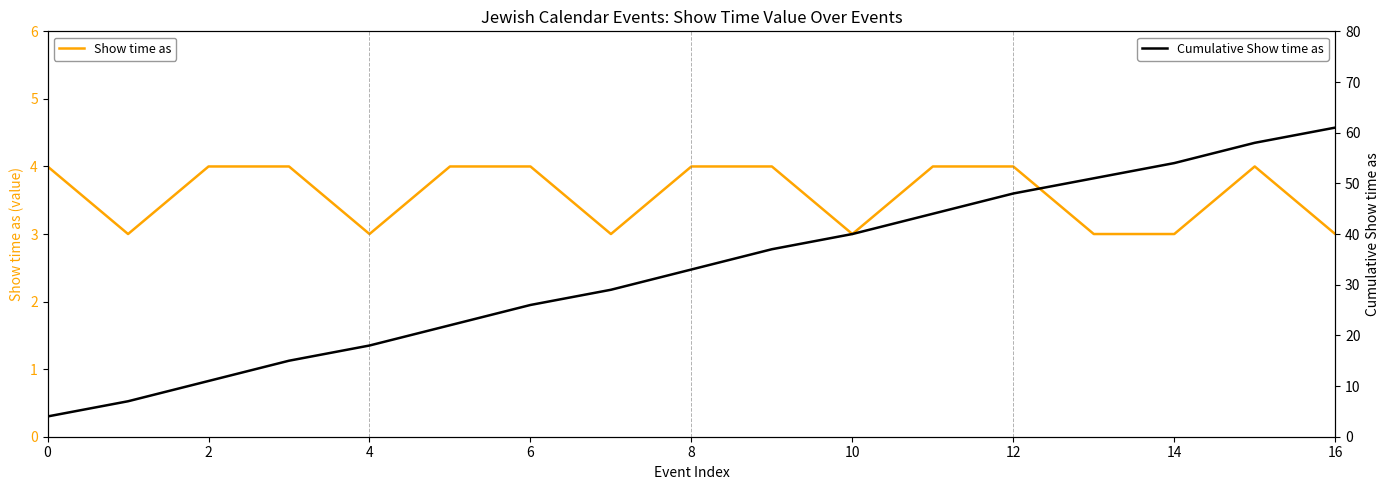

True or false: Cumulative Show time as has more than 2 points higher than both neighbors.

False